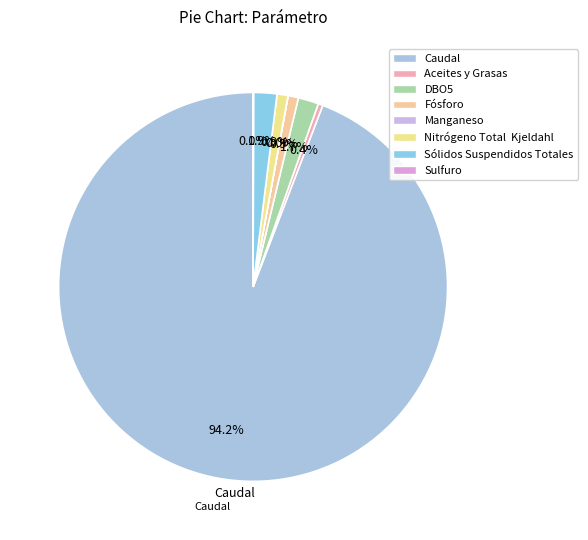

Rank the categories by value from highest to lowest.

Caudal, Sólidos Suspendidos Totales, DBO5, Nitrógeno Total  Kjeldahl, Fósforo, Aceites y Grasas, Sulfuro, Manganeso